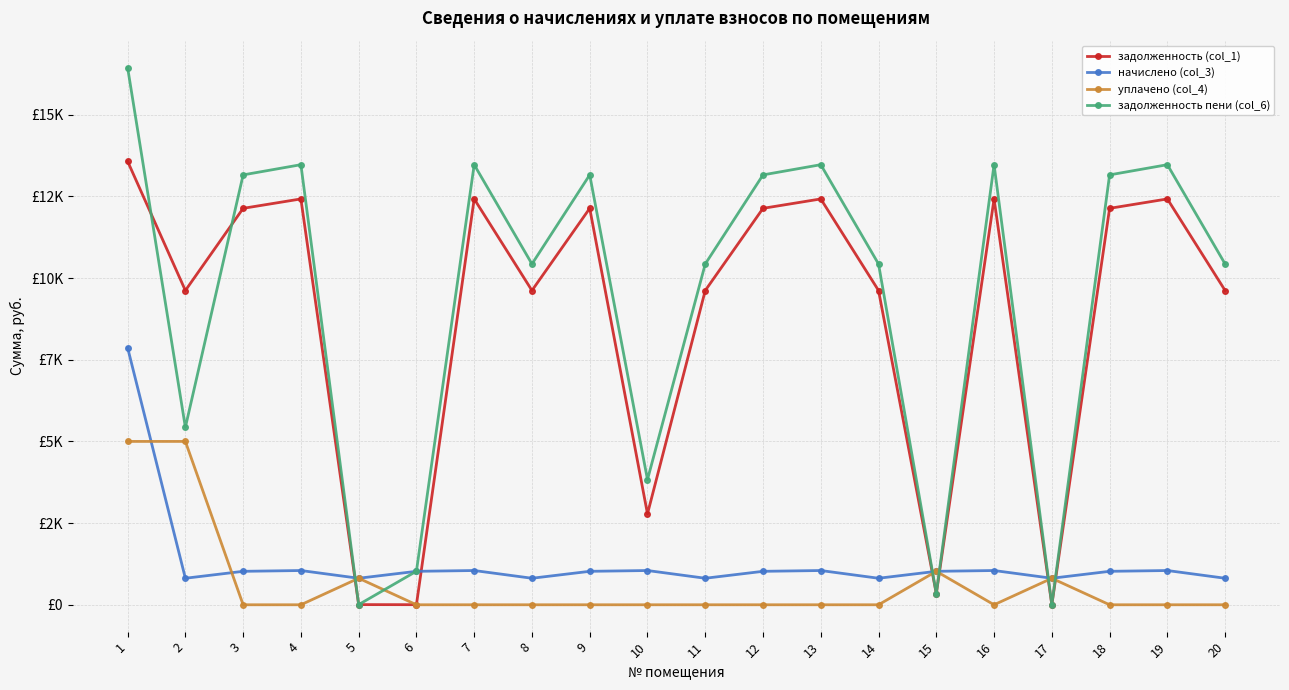

Which series ends up on top after the final intersection of уплачено (col_4) and задолженность пени (col_6)?

задолженность пени (col_6)